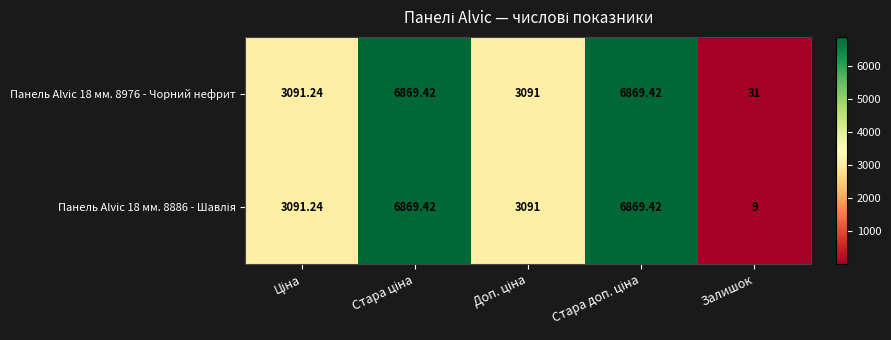

At which category does the chart reach its minimum across all series?

Залишок